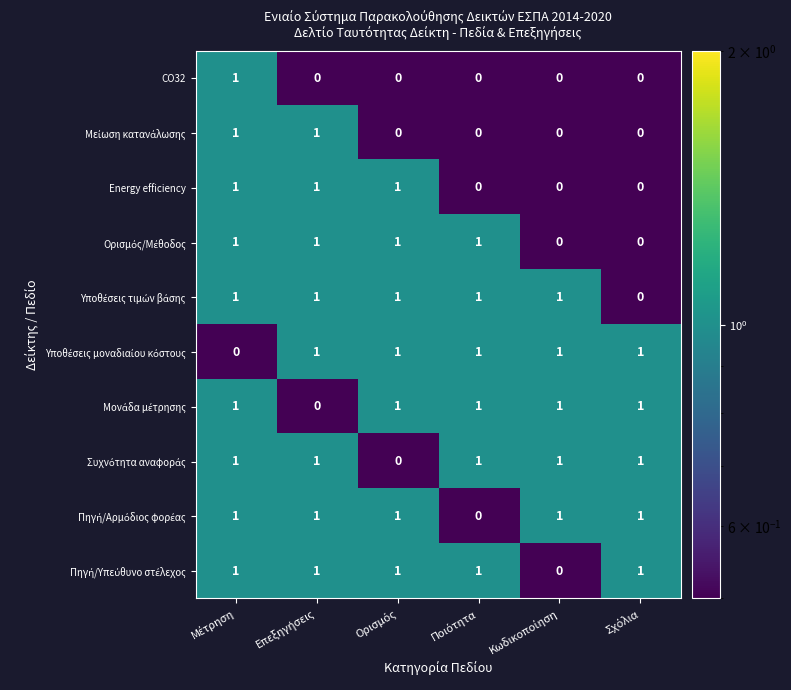

How many series are shown in this chart?

10